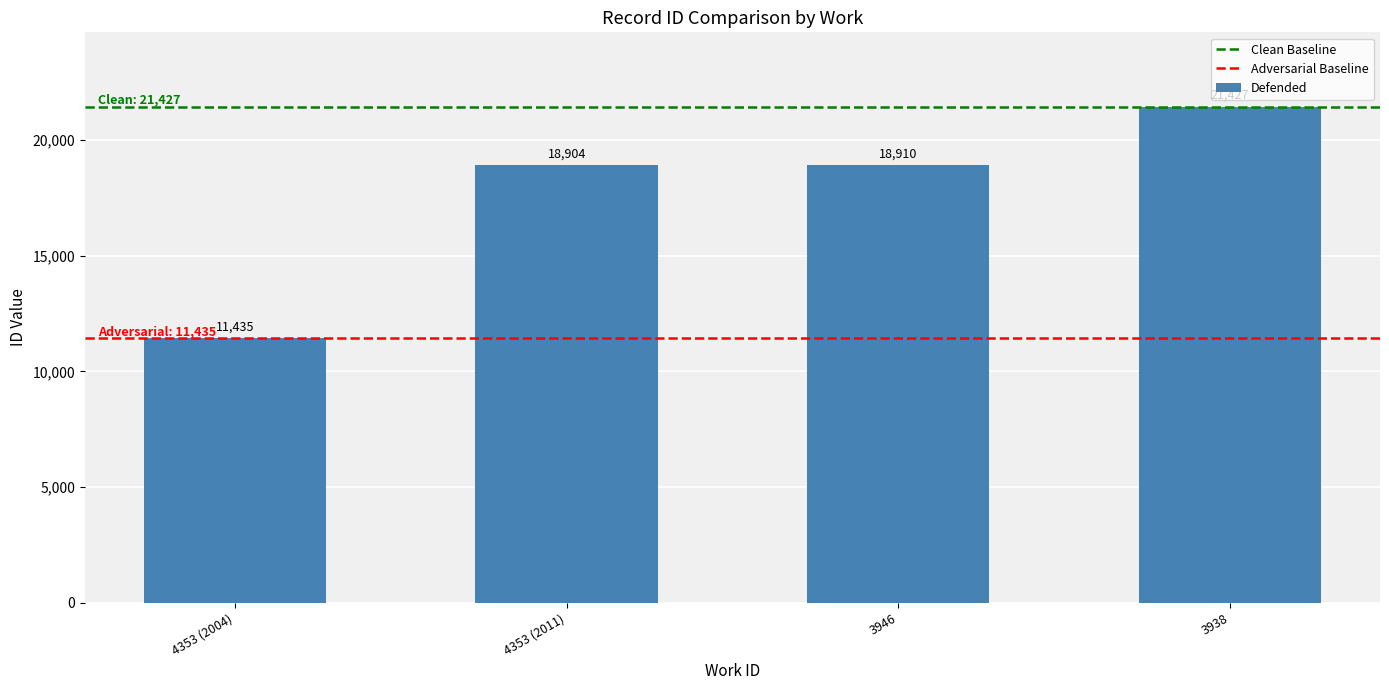

List the labels in order of value, smallest first.

4353 (2004), 4353 (2011), 3946, 3938